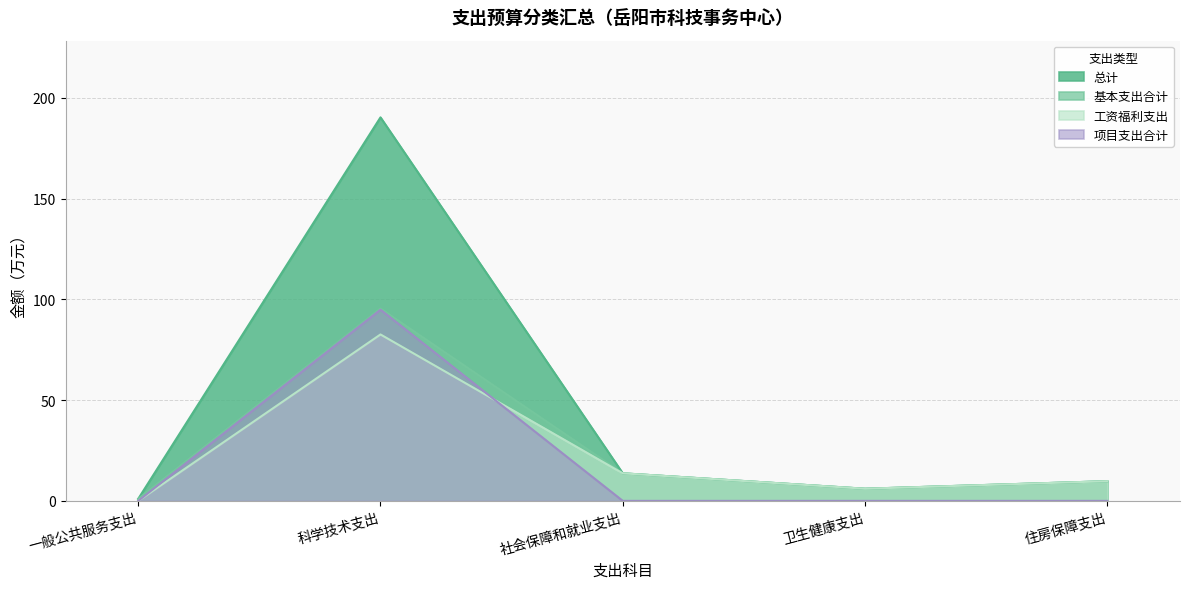

Rank the categories by 基本支出合计 value from lowest to highest.

一般公共服务支出, 卫生健康支出, 住房保障支出, 社会保障和就业支出, 科学技术支出